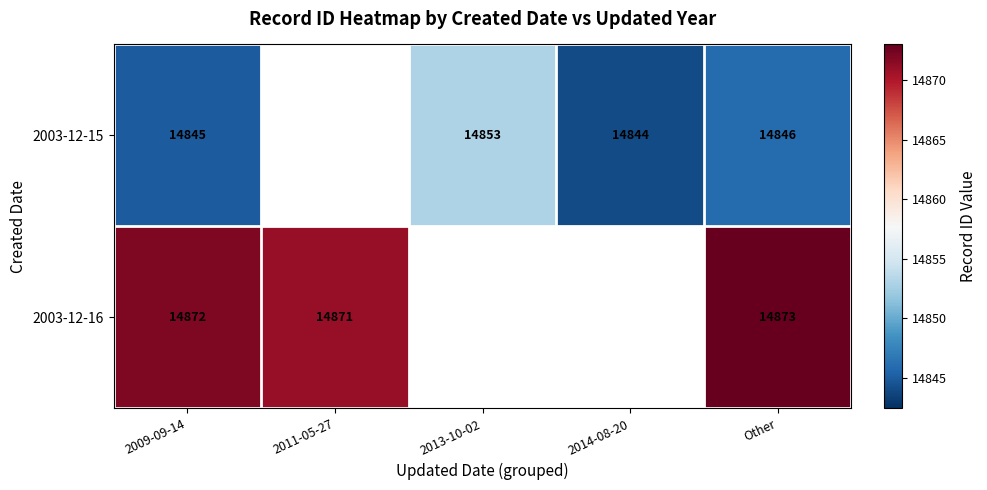

The 2003-12-15 series shows 26037 at 2009-09-14. True or false?

False